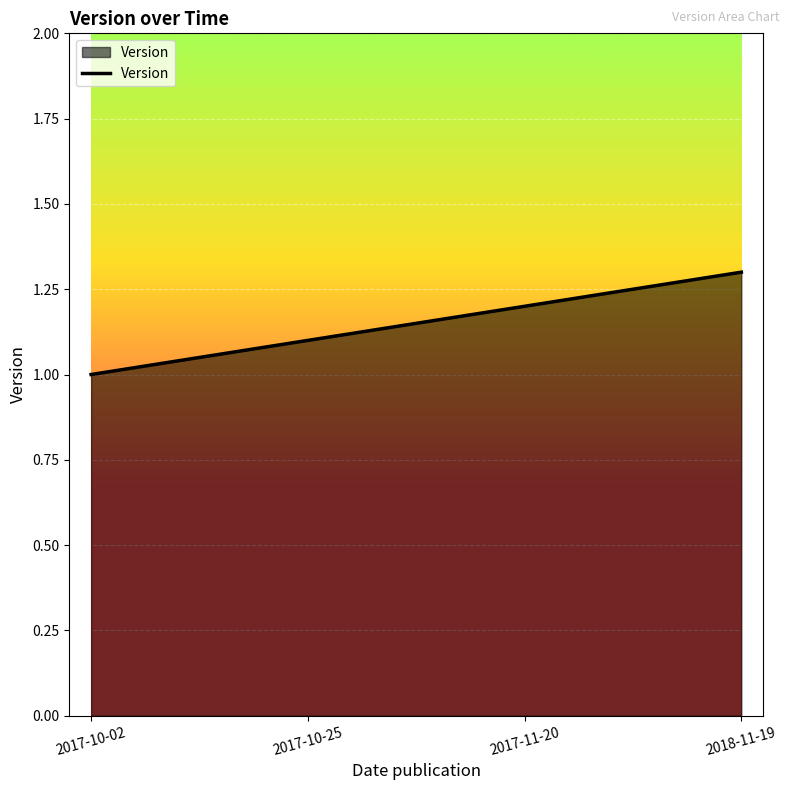

At which label is the value closest to 1?

2017-10-02